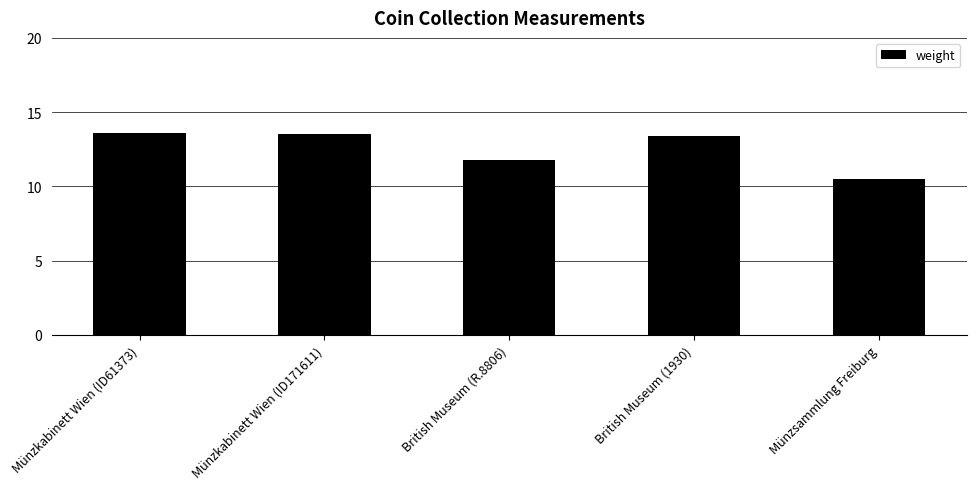

What is the maximum value shown in the chart?

13.6